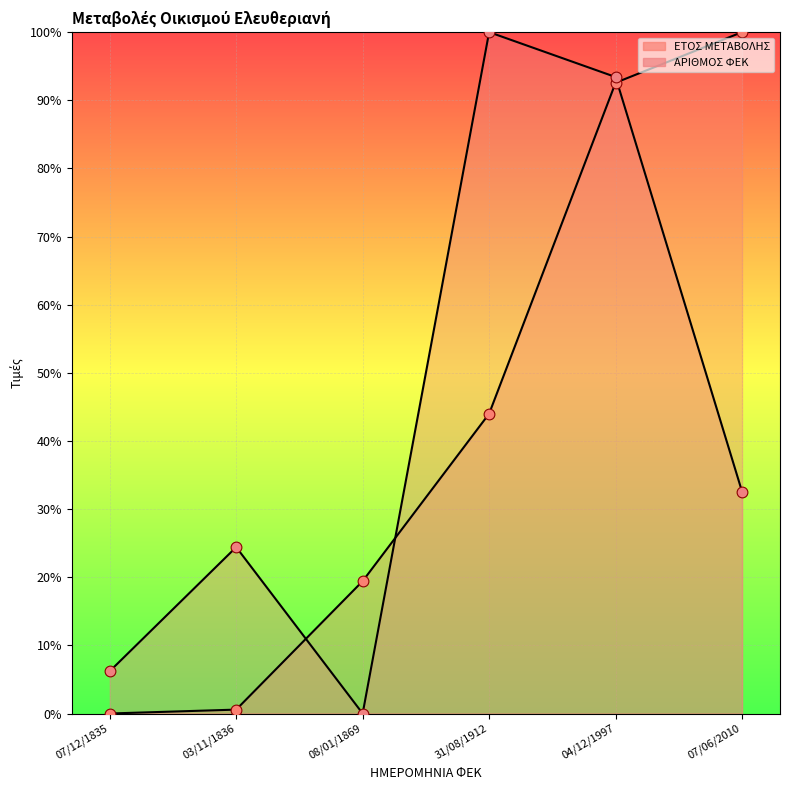

What are all the series names shown in the legend?

ΕΤΟΣ ΜΕΤΑΒΟΛΗΣ, ΑΡΙΘΜΟΣ ΦΕΚ